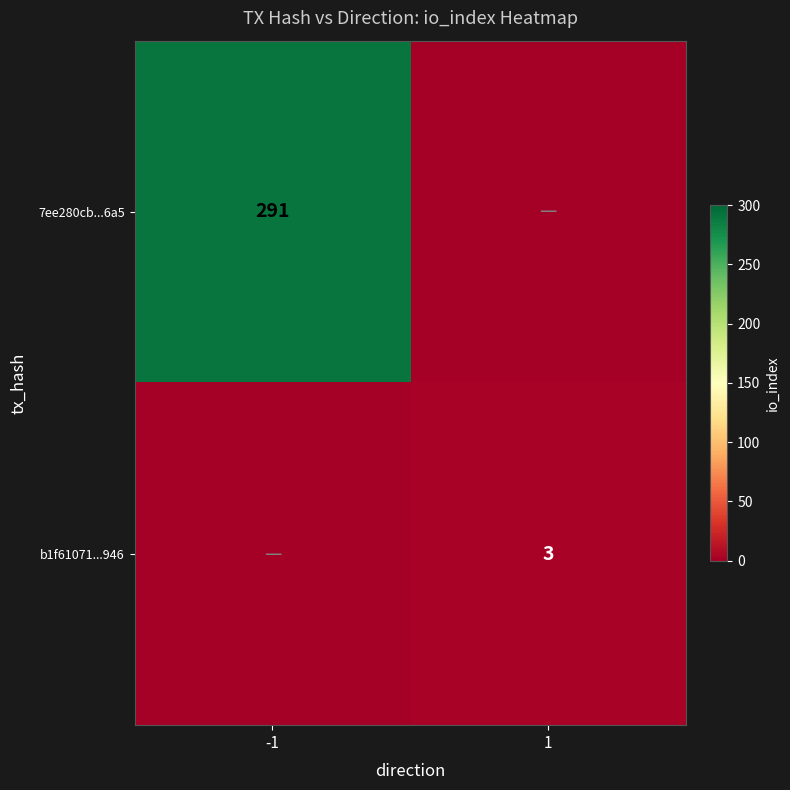

True or false: 7ee280cb...6a5 has a value of 291 at -1.

True